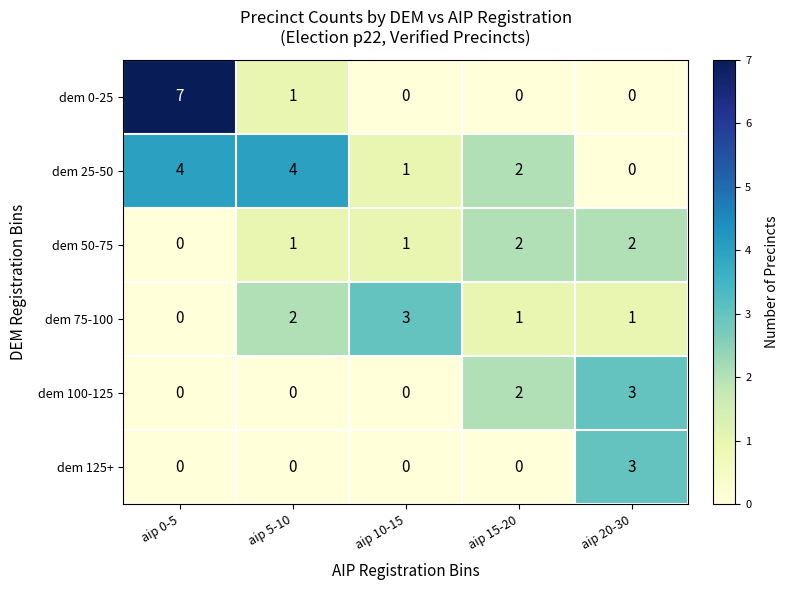

Reading left to right, what are all the values shown in this chart?

dem 0-25: aip 0-5=7	aip 5-10=1	aip 10-15=0	aip 15-20=0	aip 20-30=0
dem 25-50: aip 0-5=4	aip 5-10=4	aip 10-15=1	aip 15-20=2	aip 20-30=0
dem 50-75: aip 0-5=0	aip 5-10=1	aip 10-15=1	aip 15-20=2	aip 20-30=2
dem 75-100: aip 0-5=0	aip 5-10=2	aip 10-15=3	aip 15-20=1	aip 20-30=1
dem 100-125: aip 0-5=0	aip 5-10=0	aip 10-15=0	aip 15-20=2	aip 20-30=3
dem 125+: aip 0-5=0	aip 5-10=0	aip 10-15=0	aip 15-20=0	aip 20-30=3